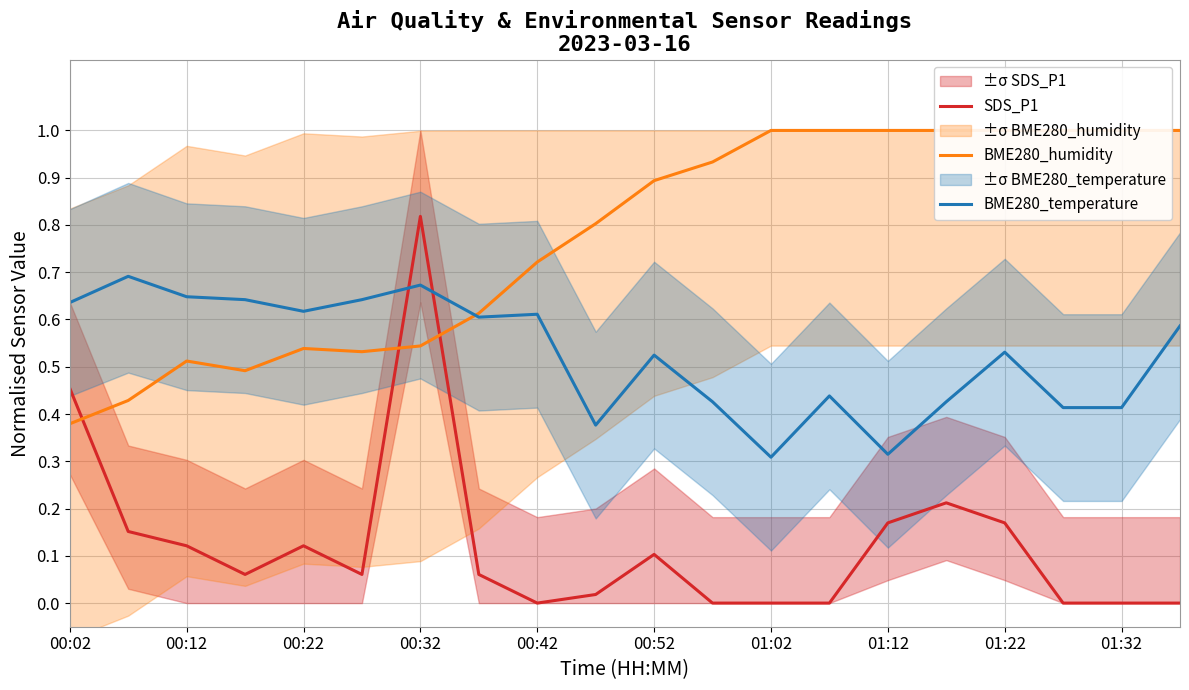

The BME280_temperature series shows 0.2 at 00:02. True or false?

False